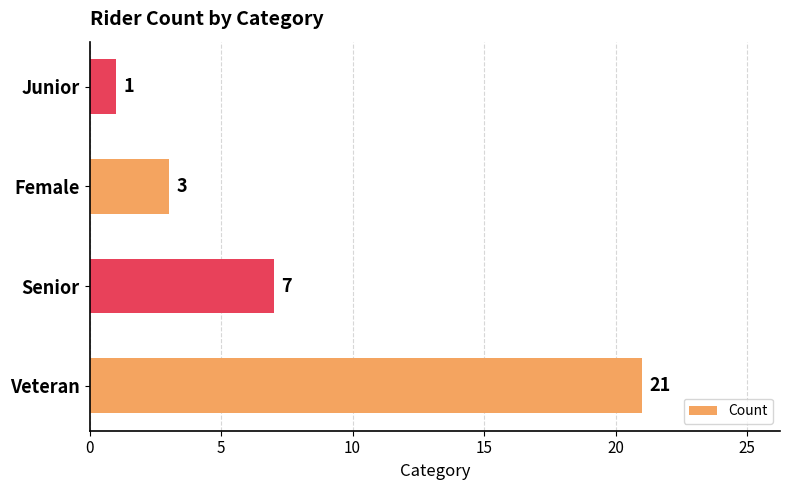

What is the sum of the values at Senior and Junior?

8